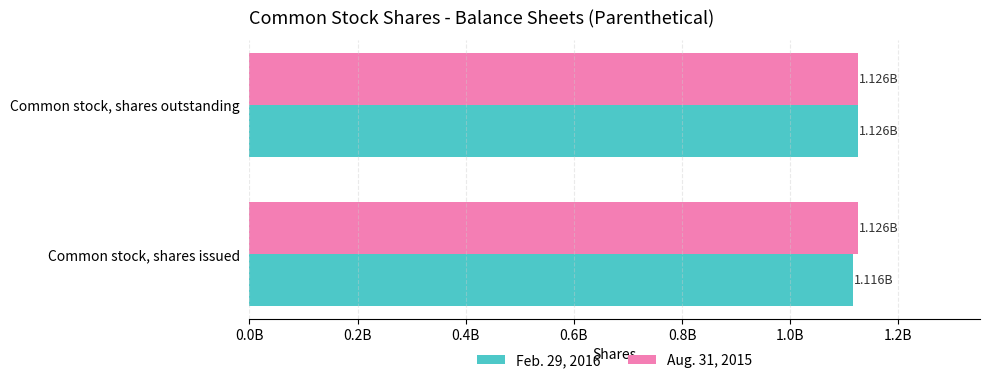

What are all the series names shown in the legend?

Feb. 29, 2016, Aug. 31, 2015